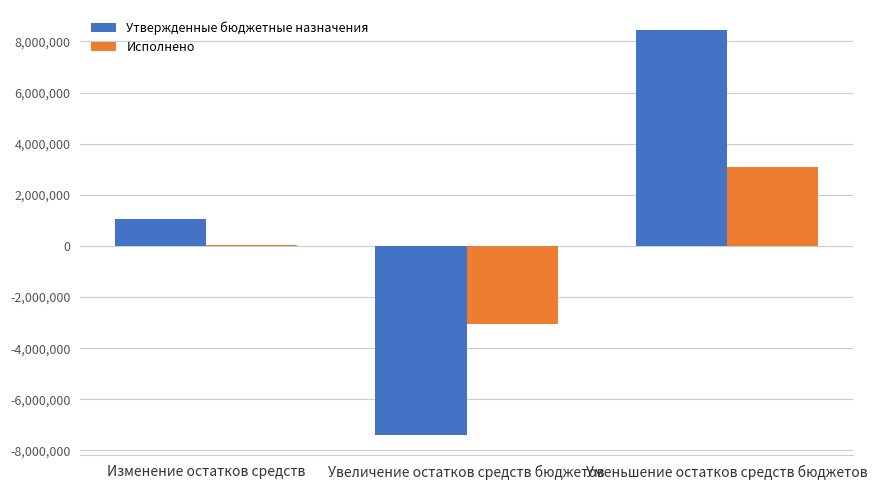

True or false: Исполнено has a value of 24836.0 at Изменение остатков средств.

True